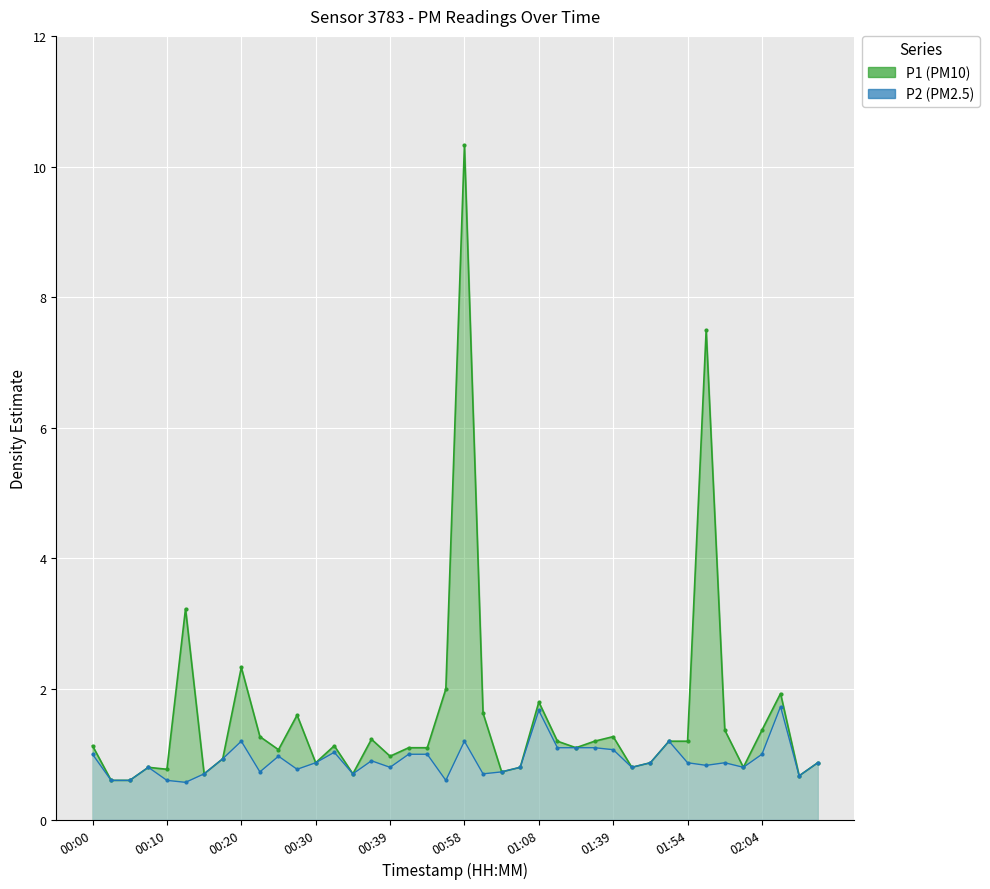

What is the greatest value displayed?

10.3